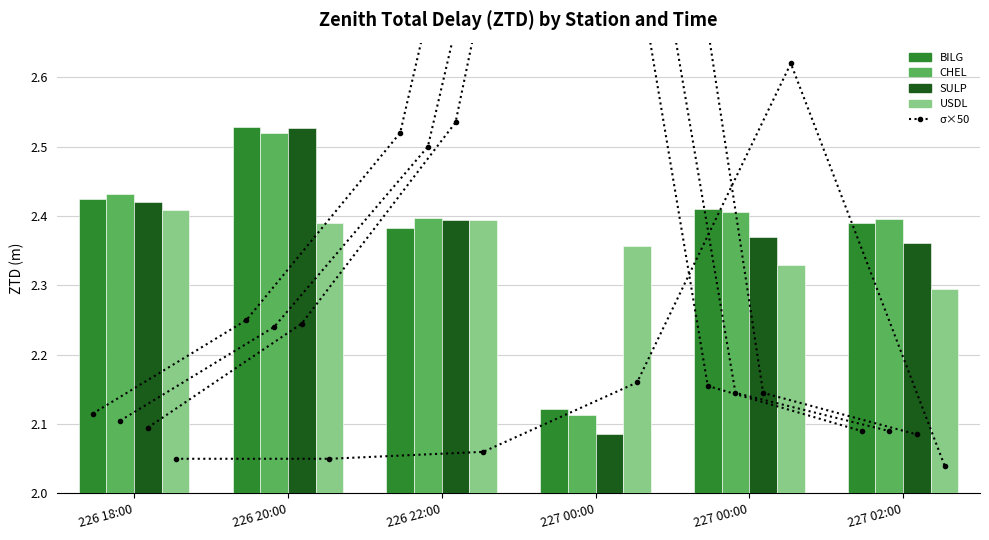

Are the bars grouped side by side (vs. stacked)?

Yes